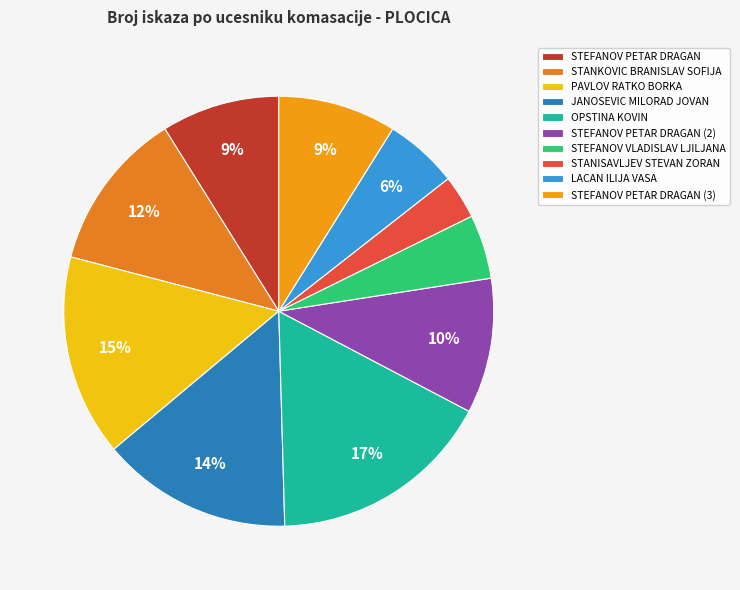

What percentage is the STEFANOV PETAR DRAGAN (2) slice, to the nearest percent?

10%